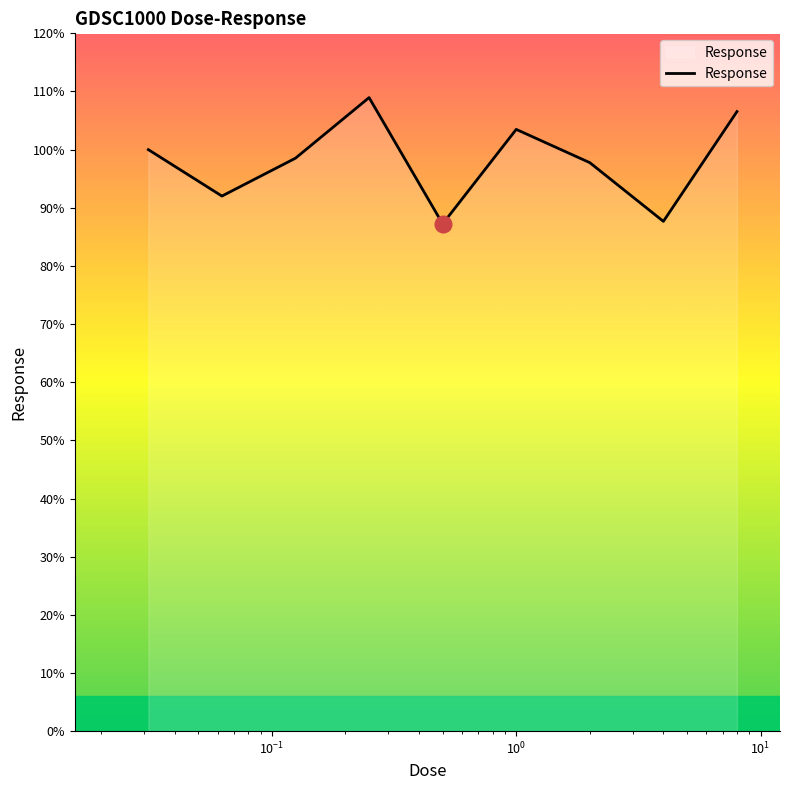

What is the smallest value displayed?

87.2